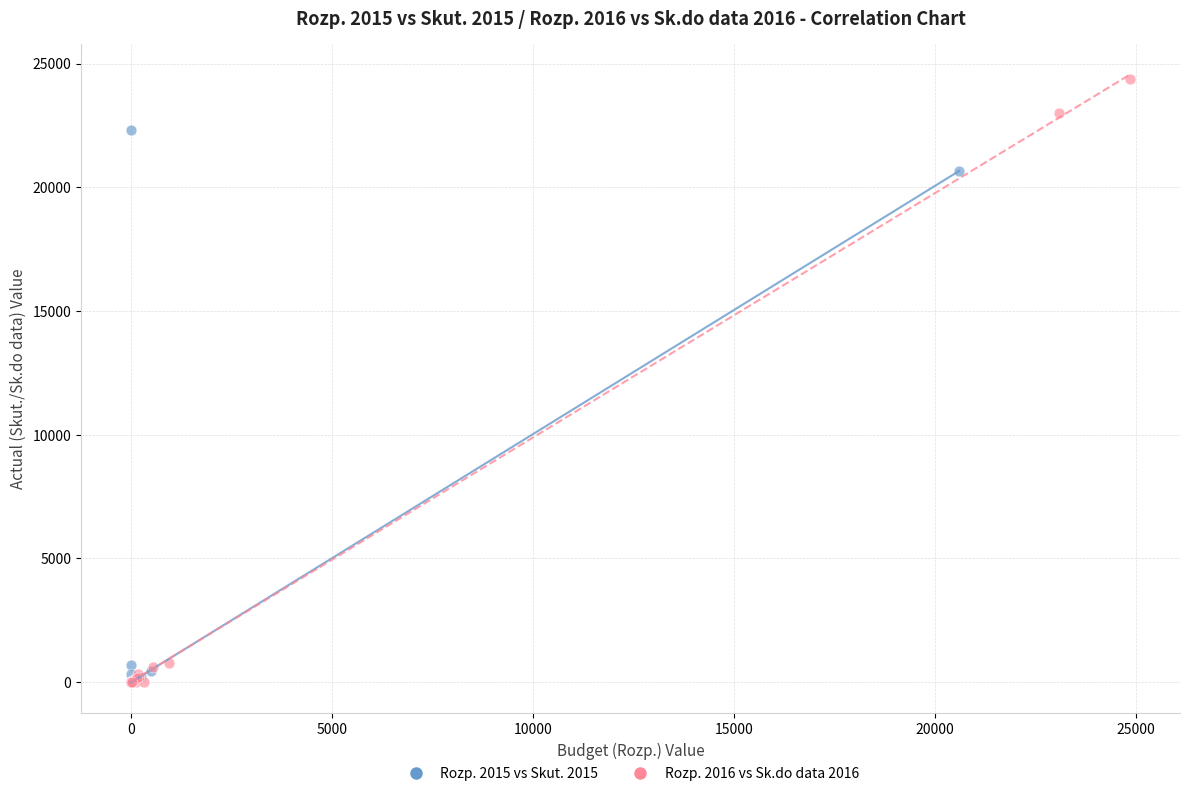

What are all the series names shown in the legend?

Rozp. 2015 vs Skut. 2015, Rozp. 2016 vs Sk.do data 2016